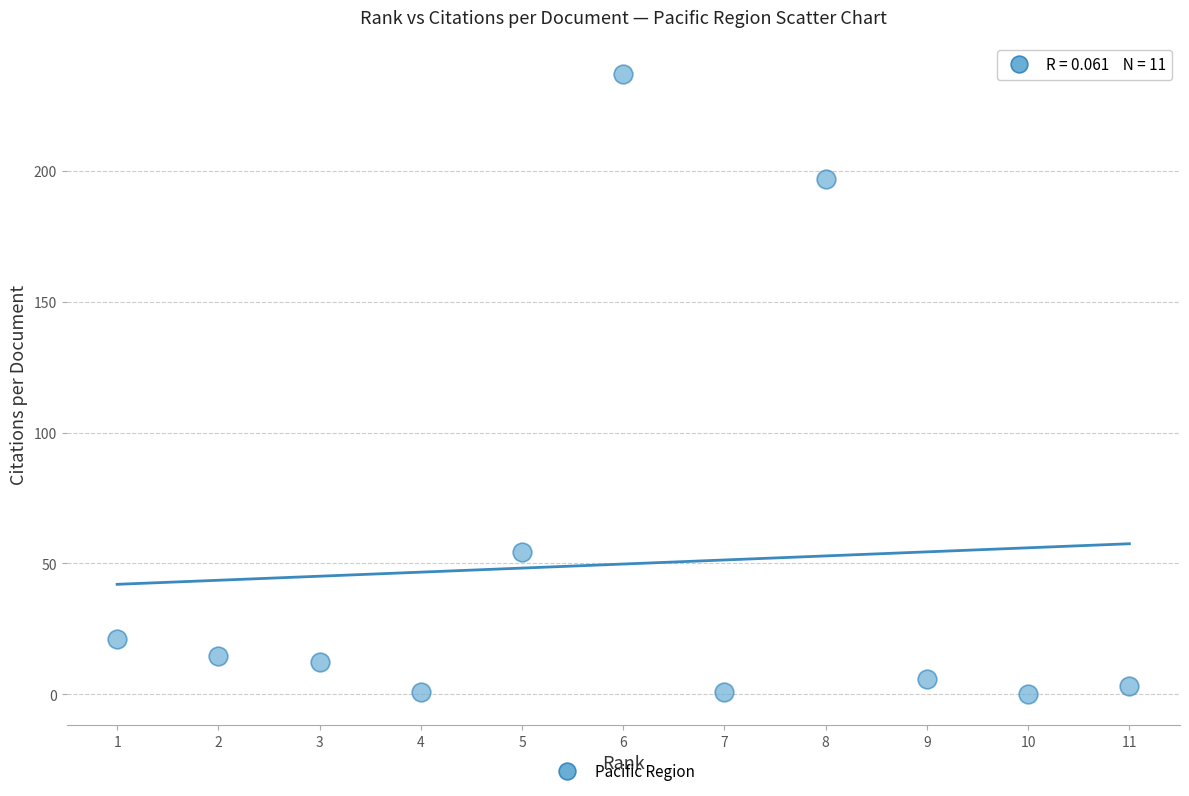

What Y value in the scatter plot is closest to 118?

54.5